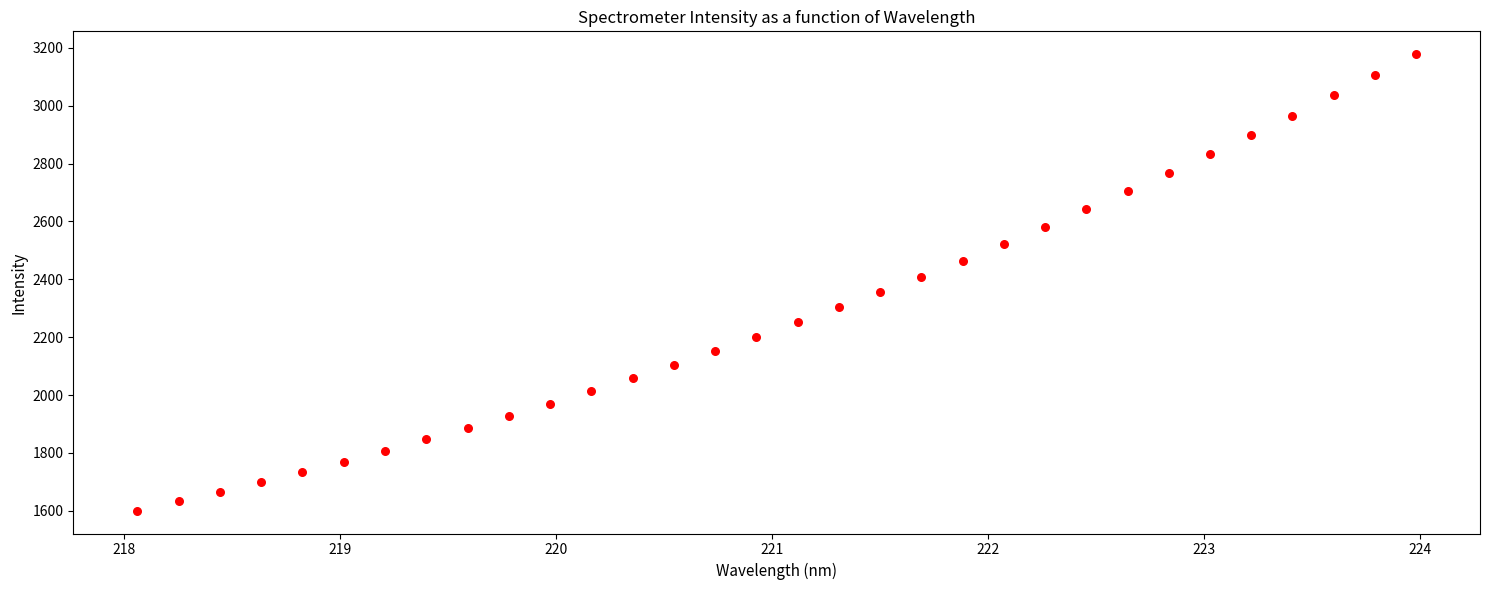

What is the range of Y values (max minus min)?

1577.3